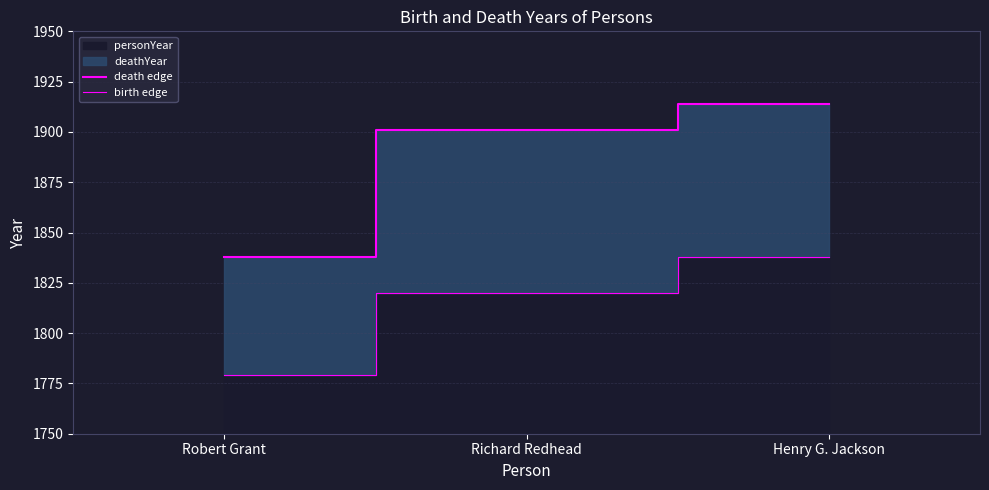

Reading left to right, transcribe all the data shown in this chart.

death edge: 1838	1901	1914
birth edge: 1779	1820	1838